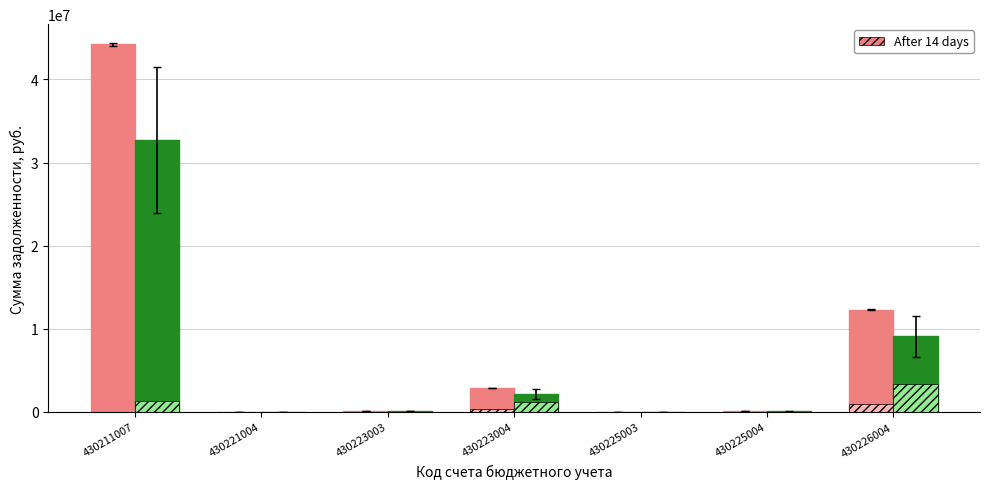

Which category has the highest value across all series?

430211007